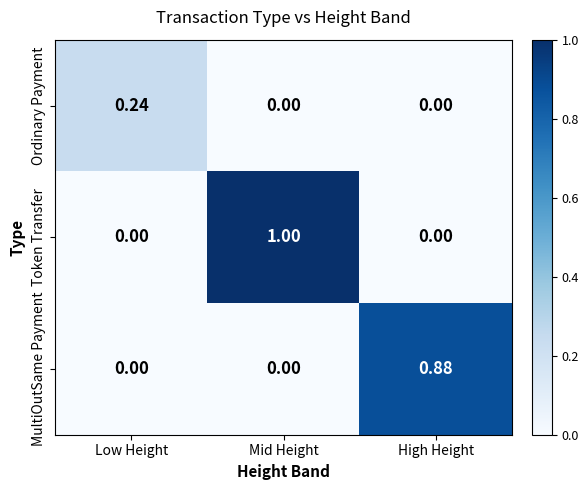

Is the value of Token Transfer at Mid Height greater than the value of Ordinary Payment at High Height?

Yes